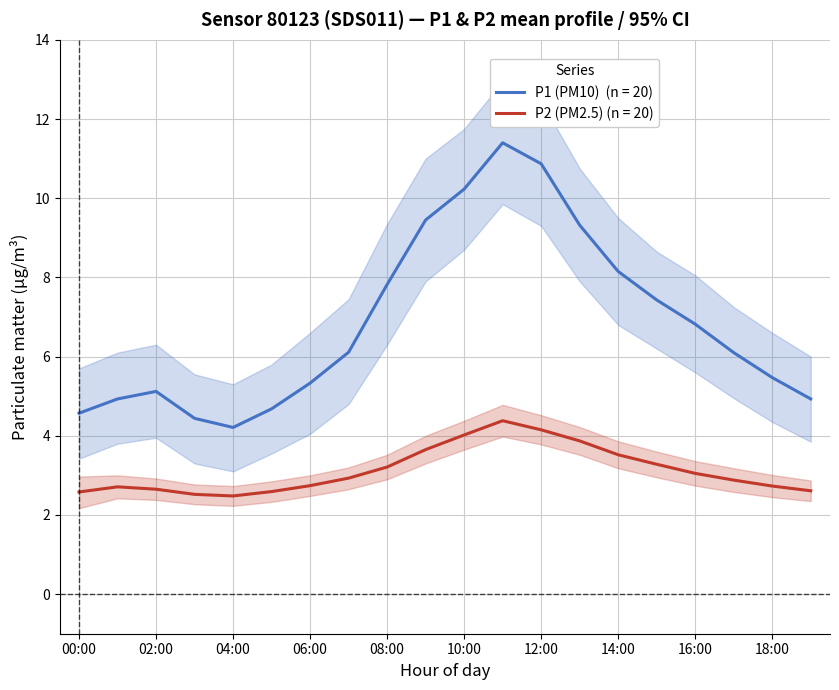

Reading left to right, extract all data points from this chart.

P1: 00:00=4.6	01:00=4.9	02:00=5.1	03:00=4.4	04:00=4.2	05:00=4.7	06:00=5.3	07:00=6.1	08:00=7.8	09:00=9.4	10:00=10.2	11:00=11.4	12:00=10.9	13:00=9.3	14:00=8.2	15:00=7.4	16:00=6.8	17:00=6.1	18:00=5.5	19:00=4.9
P2: 00:00=2.6	01:00=2.7	02:00=2.6	03:00=2.5	04:00=2.5	05:00=2.6	06:00=2.7	07:00=2.9	08:00=3.2	09:00=3.6	10:00=4.0	11:00=4.4	12:00=4.2	13:00=3.9	14:00=3.5	15:00=3.3	16:00=3.0	17:00=2.9	18:00=2.7	19:00=2.6